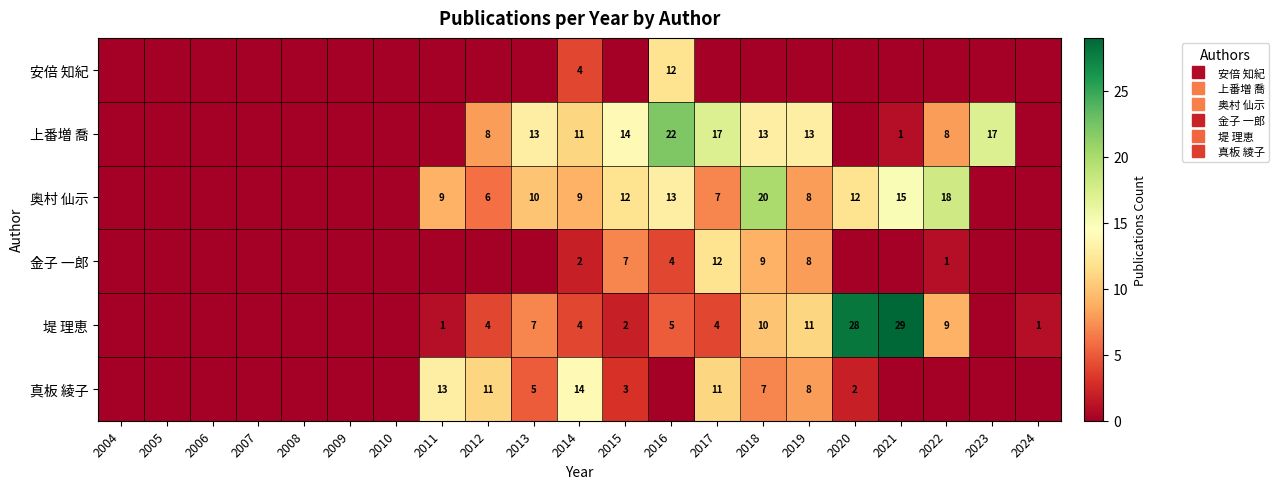

At 2017, list the series in order from largest to smallest.

上番増 喬, 金子 一郎, 真板 綾子, 奥村 仙示, 堤 理恵, 安倍 知紀